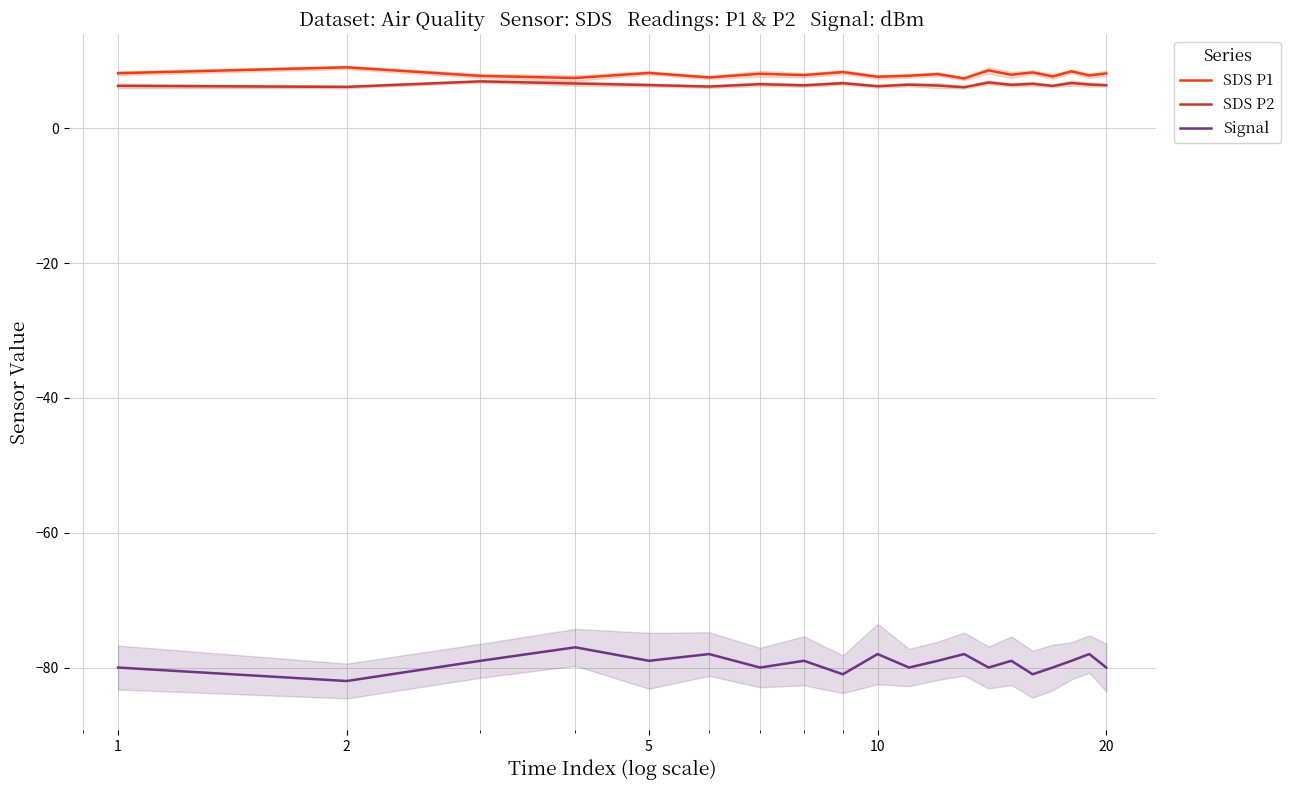

What is the lowest value of the Signal series?

-82.0